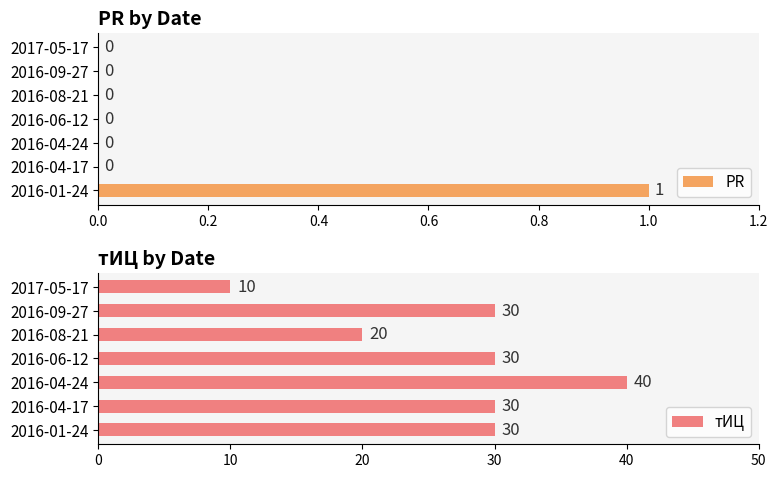

How many data points in тИЦ are above 30?

1